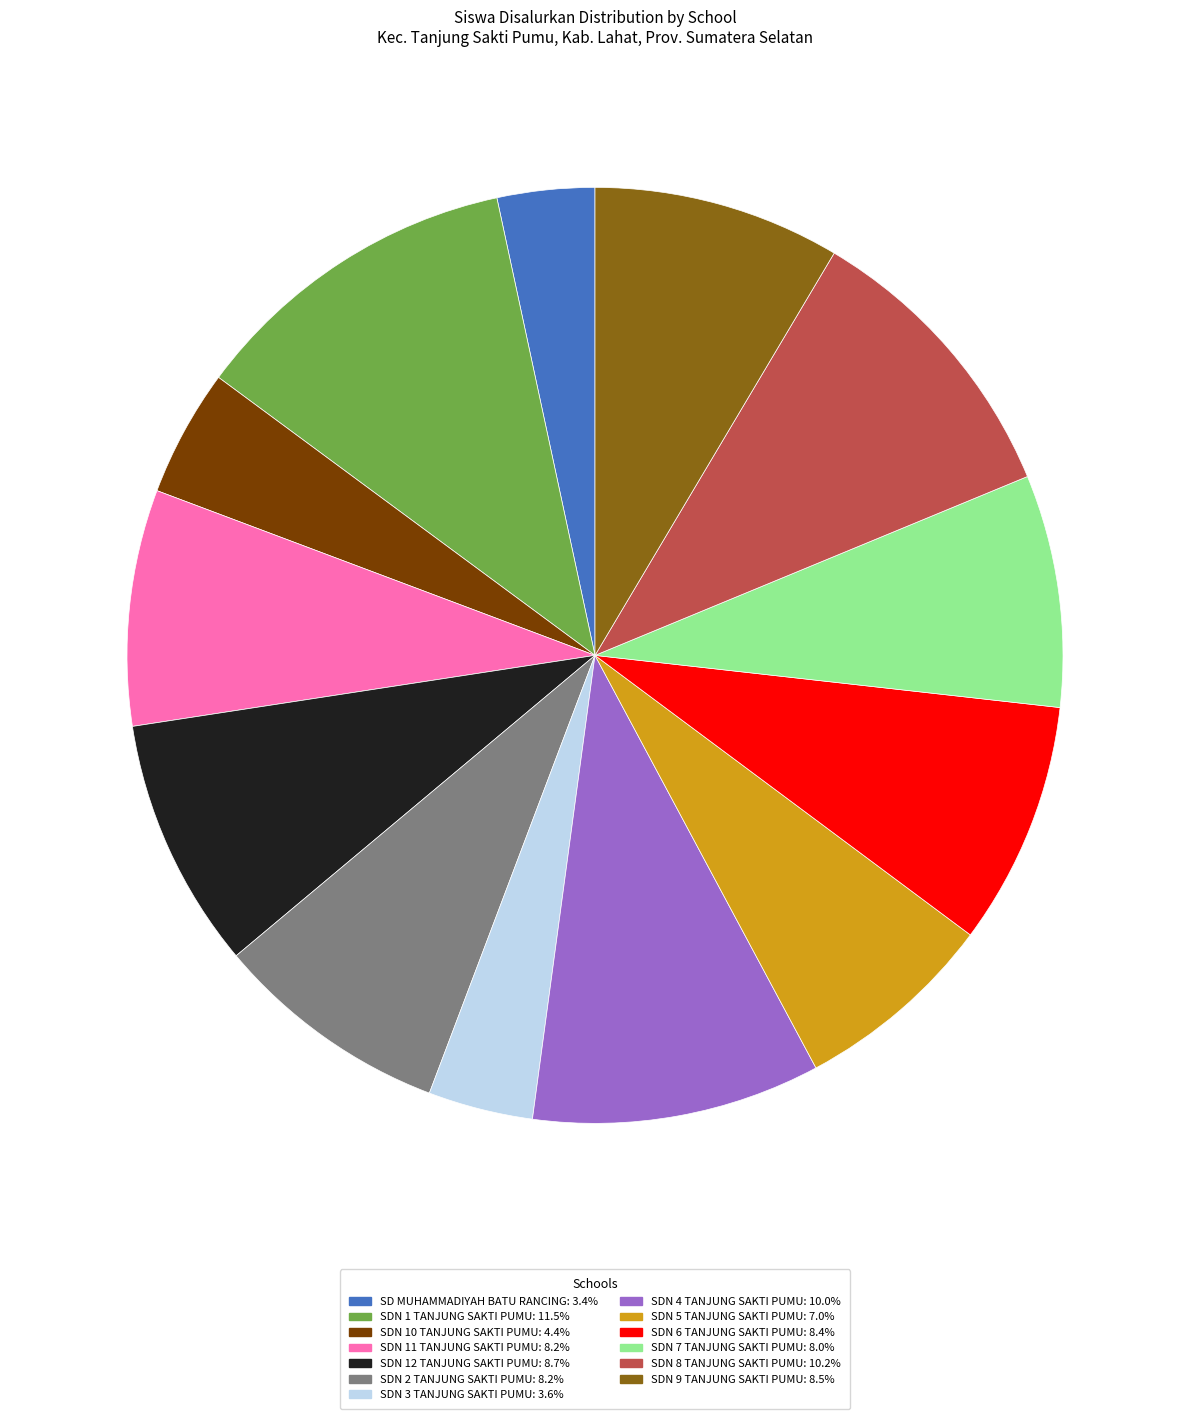

Is SDN 10 TANJUNG SAKTI PUMU: 4.4% the majority of the pie?

No